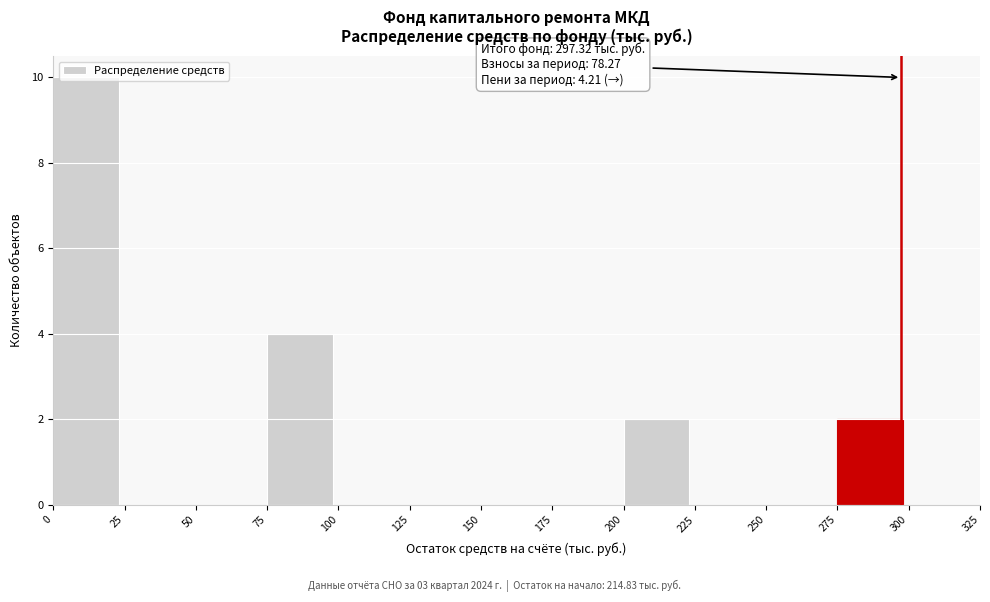

Over which range of the x-axis is the bar tallest?

0 to 25